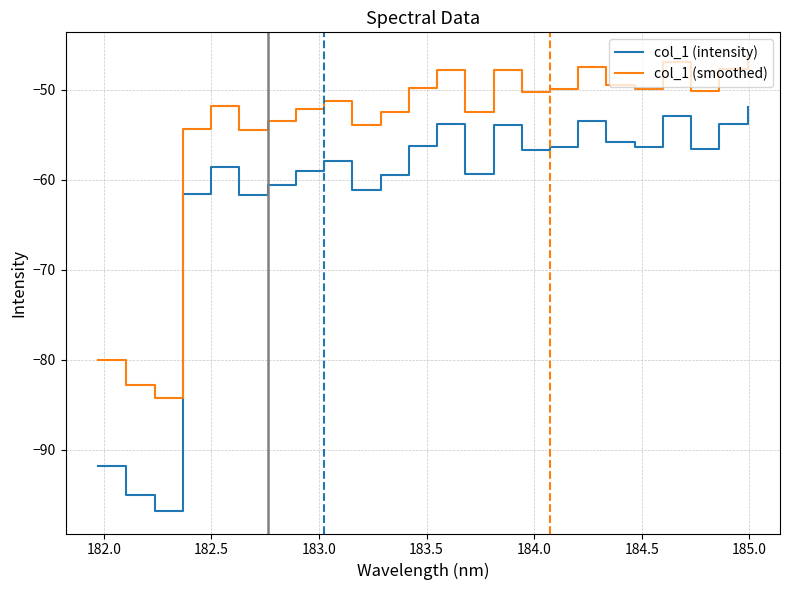

Which series has the widest spread of values?

col_1 (intensity)